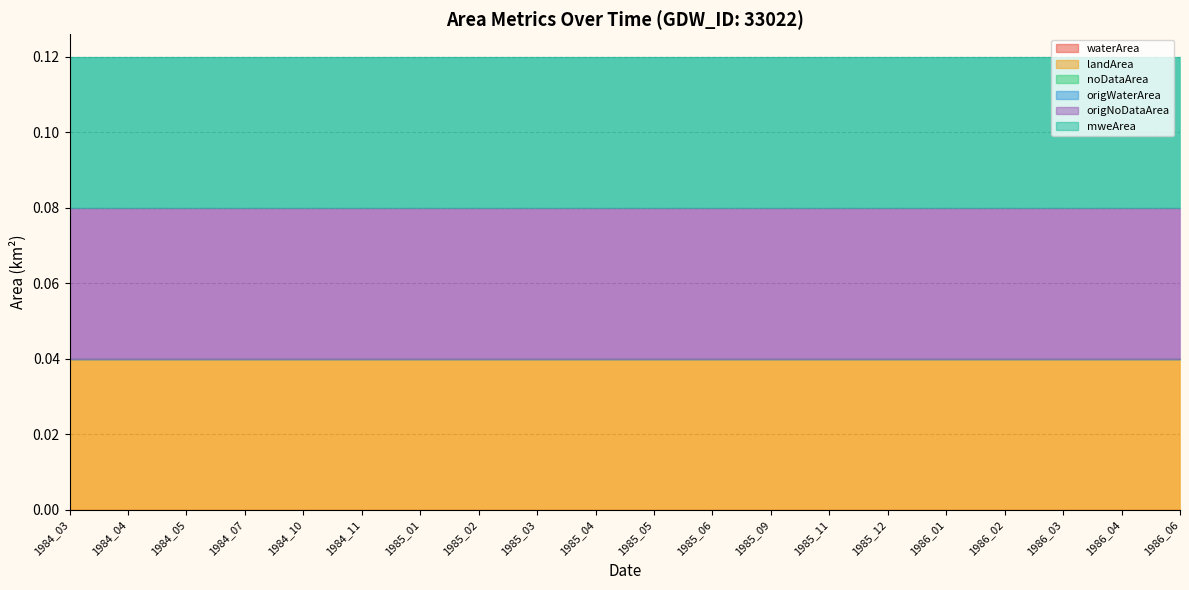

At how many categories does at least one series exceed 0?

20